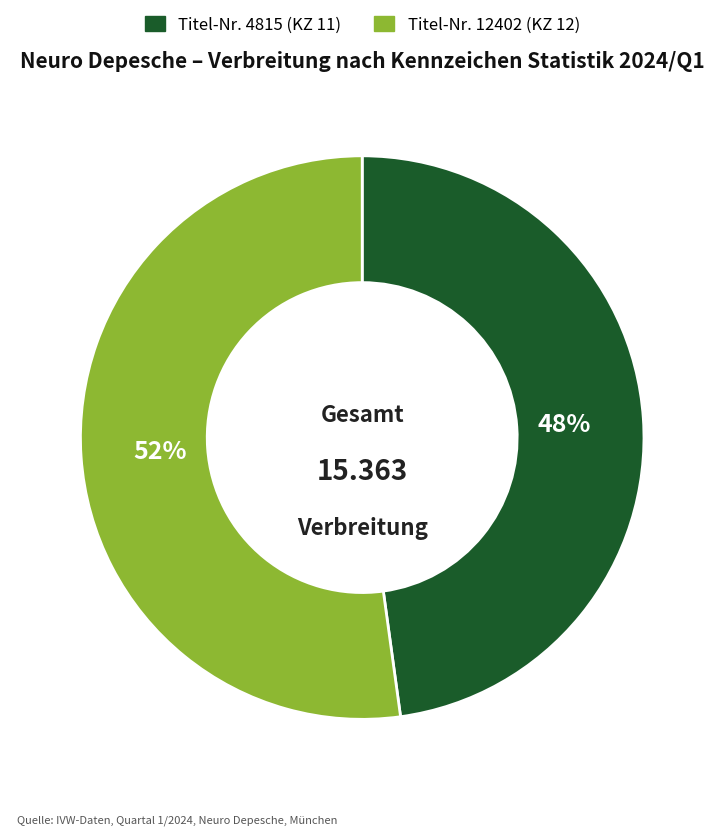

Is there a majority slice in this chart?

Yes